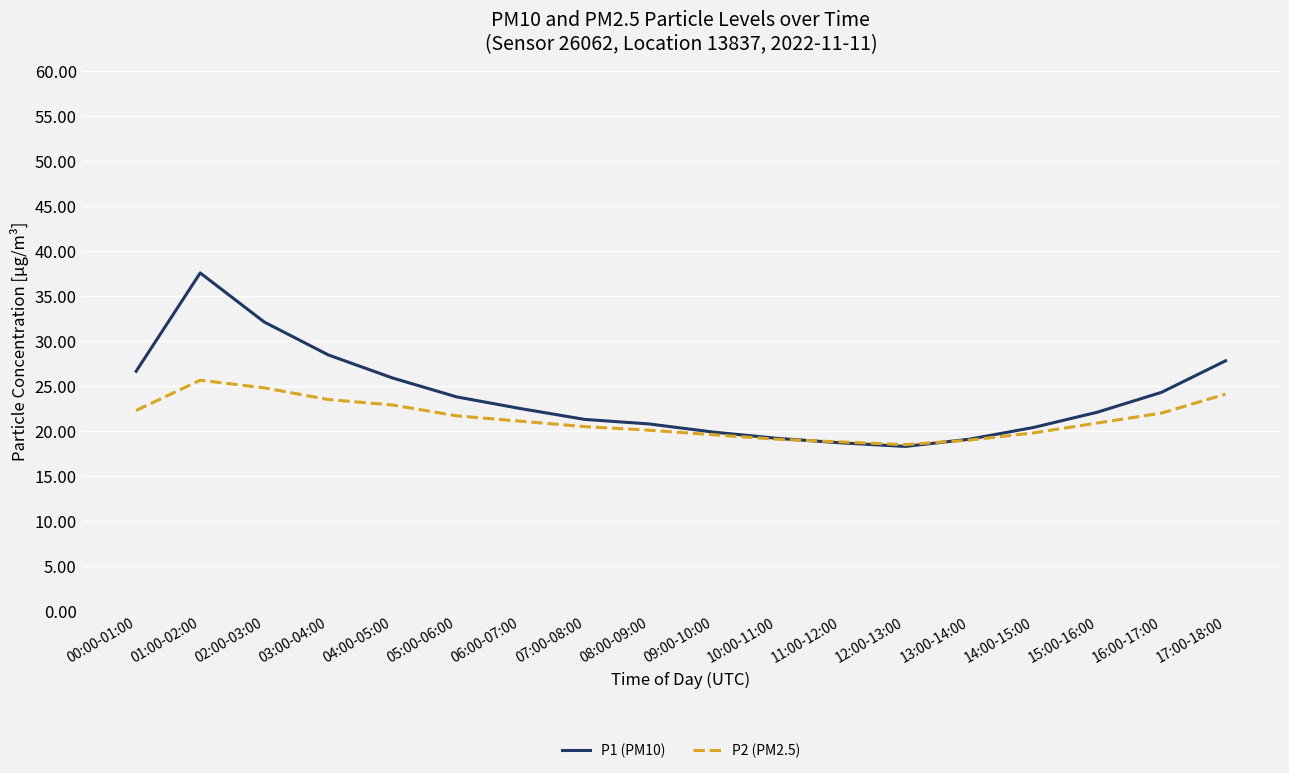

Is the value of P1 (PM10) at 08:00-09:00 greater than the value of P2 (PM2.5) at 11:00-12:00?

Yes